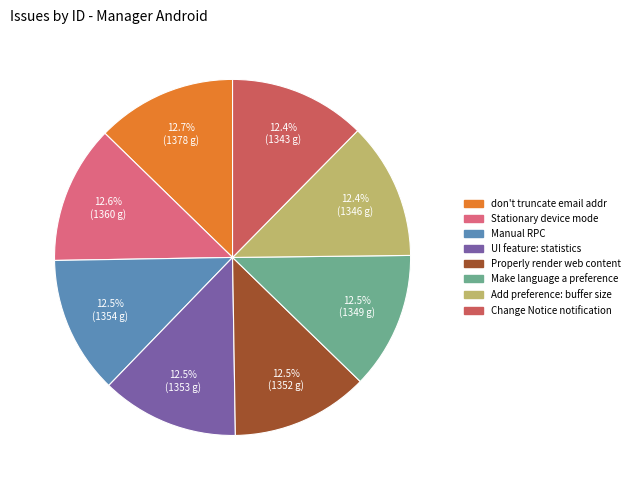

Is don't truncate email addr the majority of the pie?

No